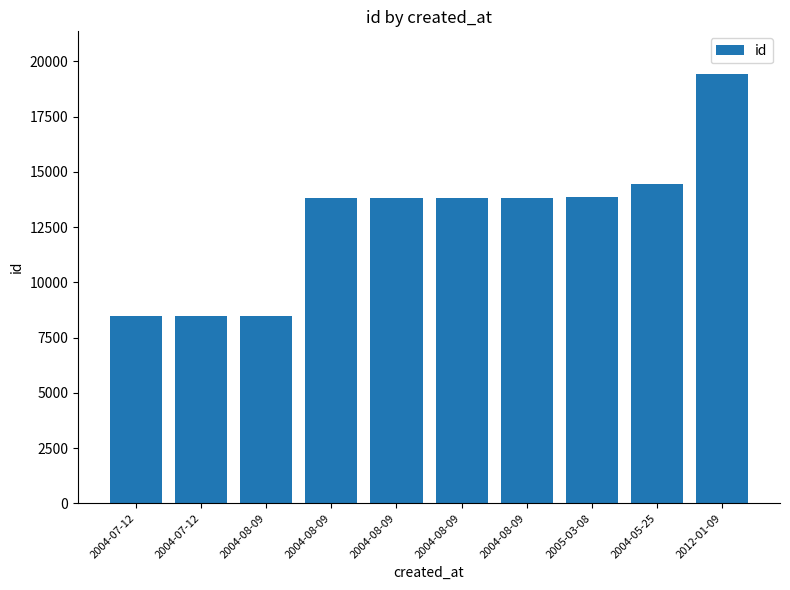

The chart shows a value of 18358 at 2004-08-09. True or false?

False